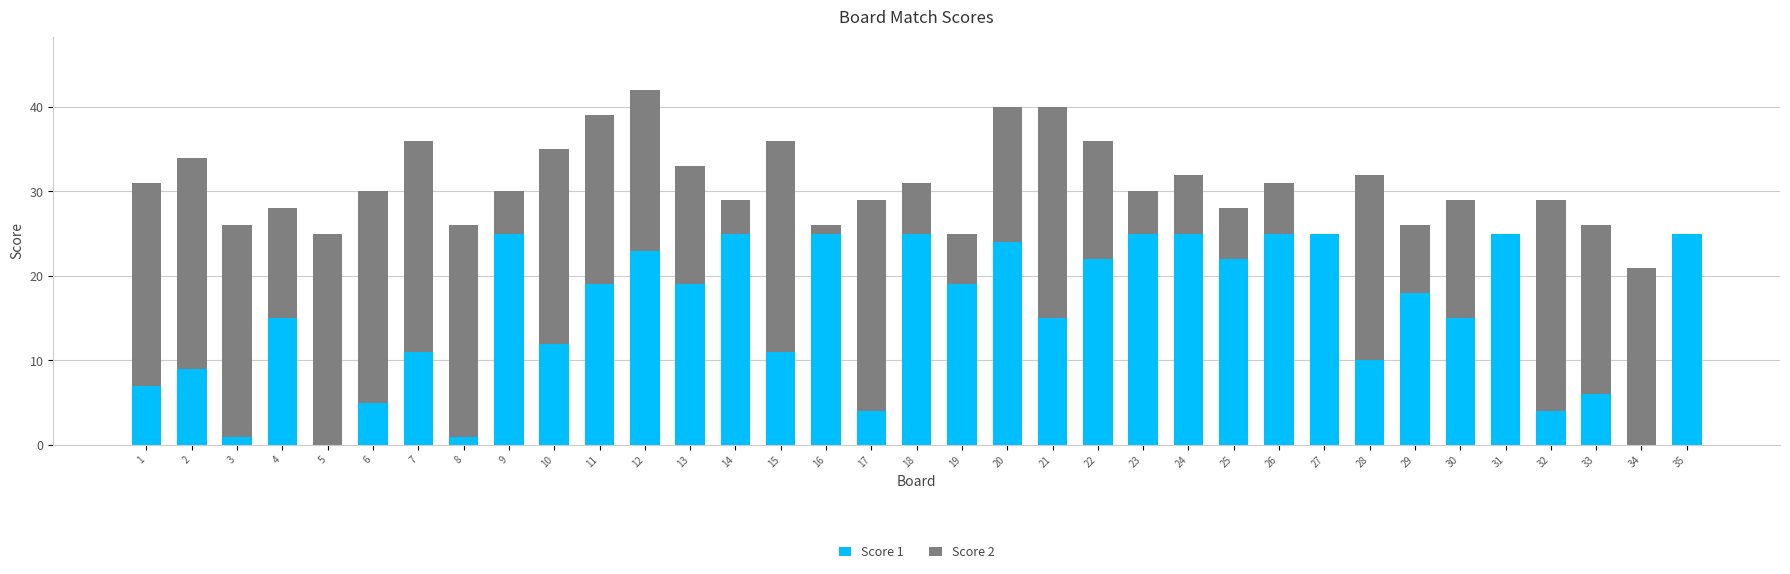

The value of Score 1 at 21 is 15. True or false?

True